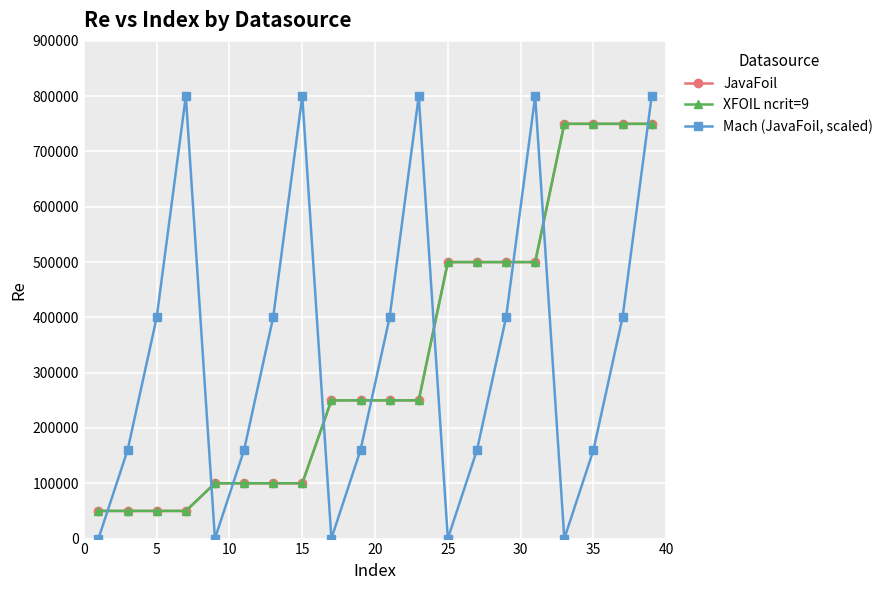

What is the average value of the JavaFoil series?

330000